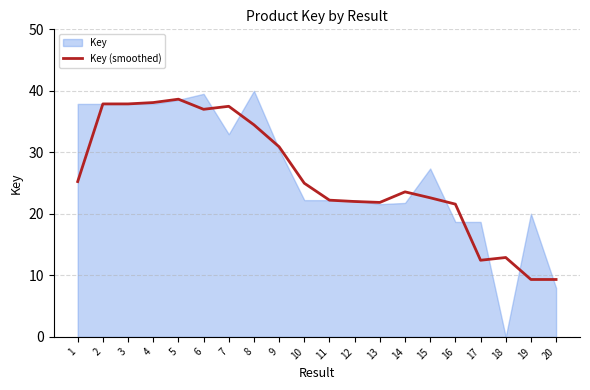

What is the minimum value for Key (smoothed)?

9.3